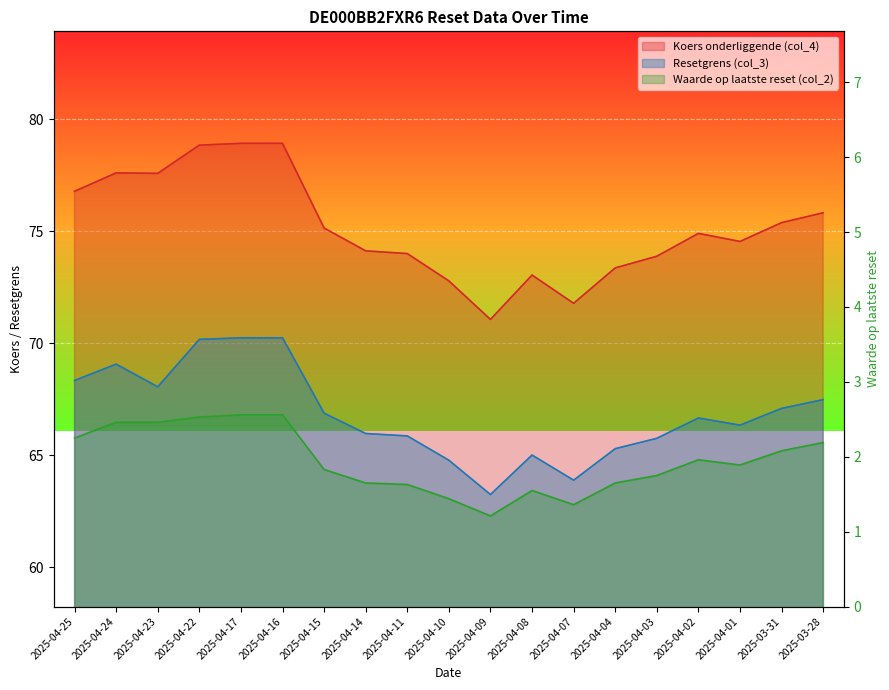

What is the total value across all series at 2025-04-01?

142.8